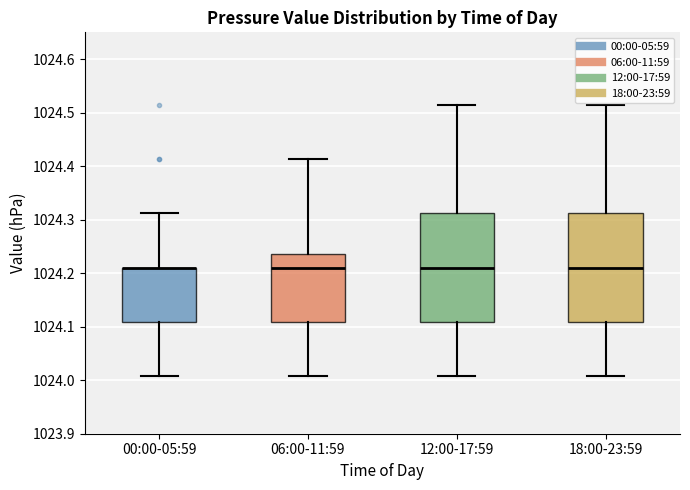

Where does the upper whisker of the box for 18:00-23:59 end on the y-axis? The values are not printed on the chart, so give them approximately, as read against the axis.

1024.52